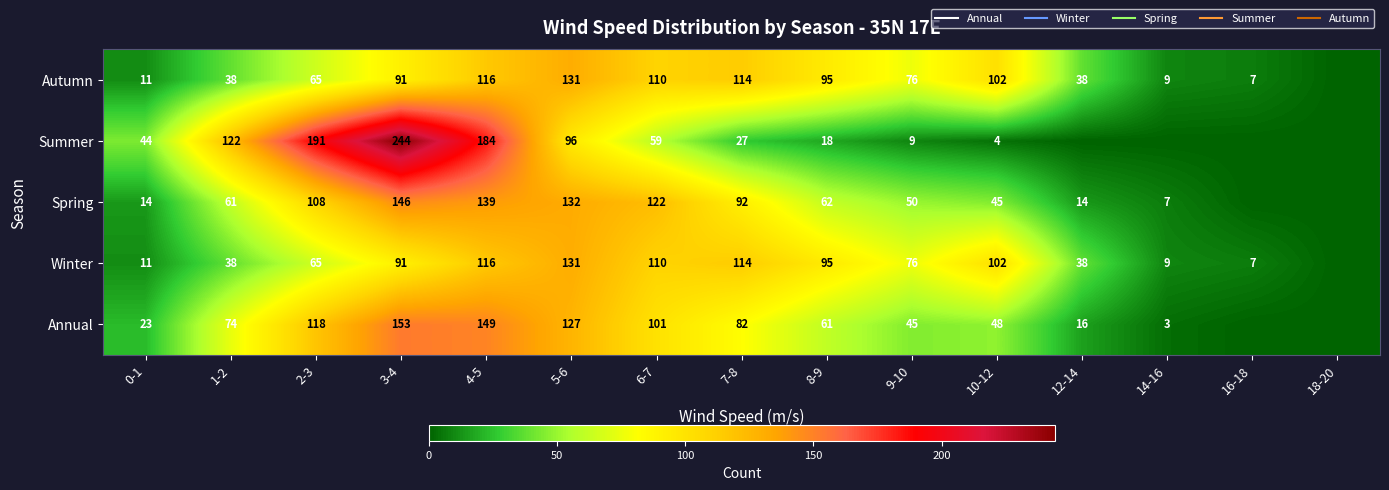

What is the difference between the Annual values at 12-14 and 2-3?

102